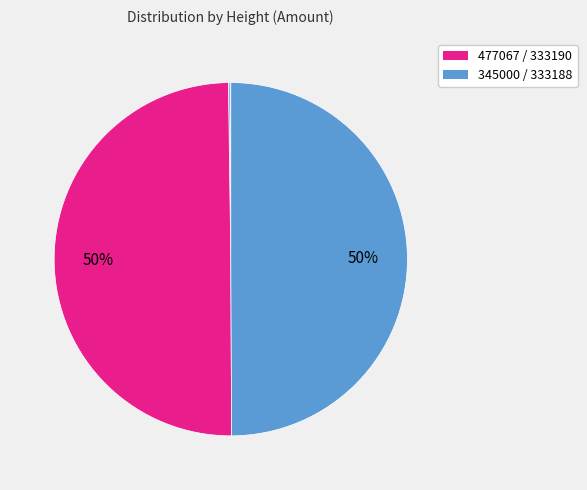

Which slice is the smallest?

477067